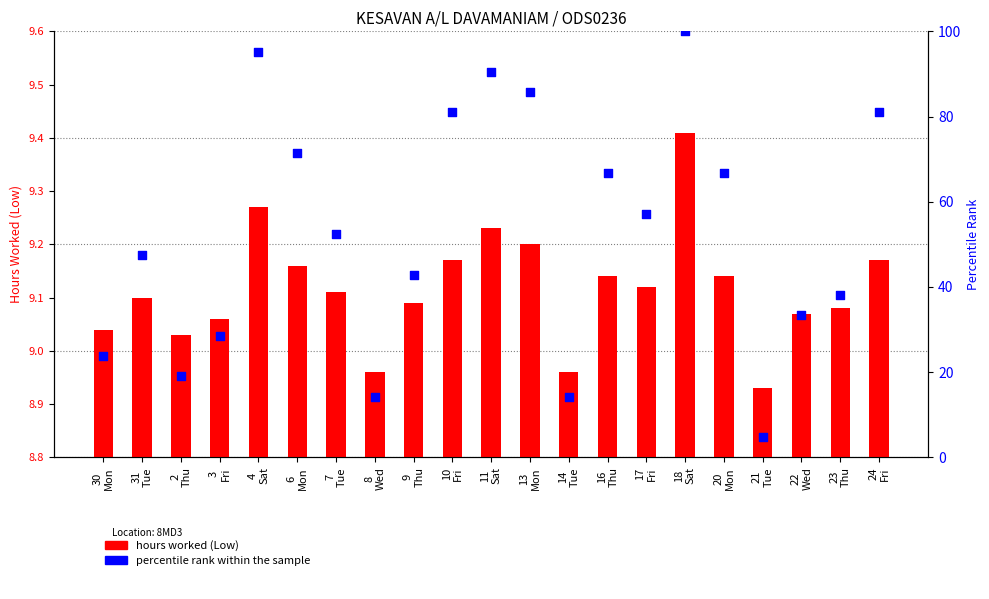

Between 16
Thu and 11
Sat, which is larger?

11
Sat